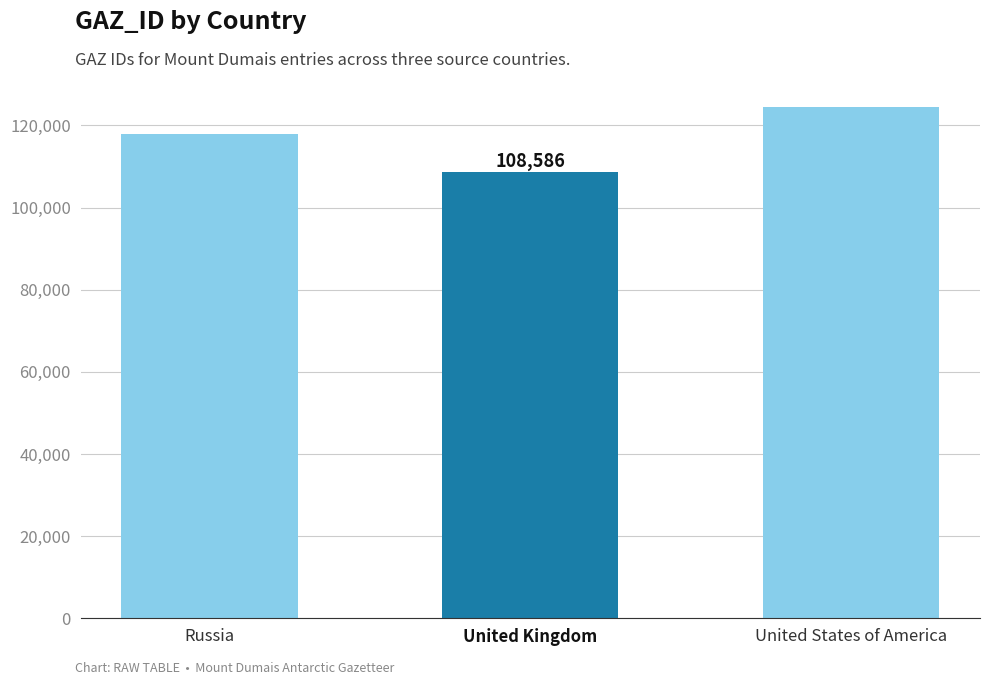

What is the difference between the values at United States of America and United Kingdom?

15985